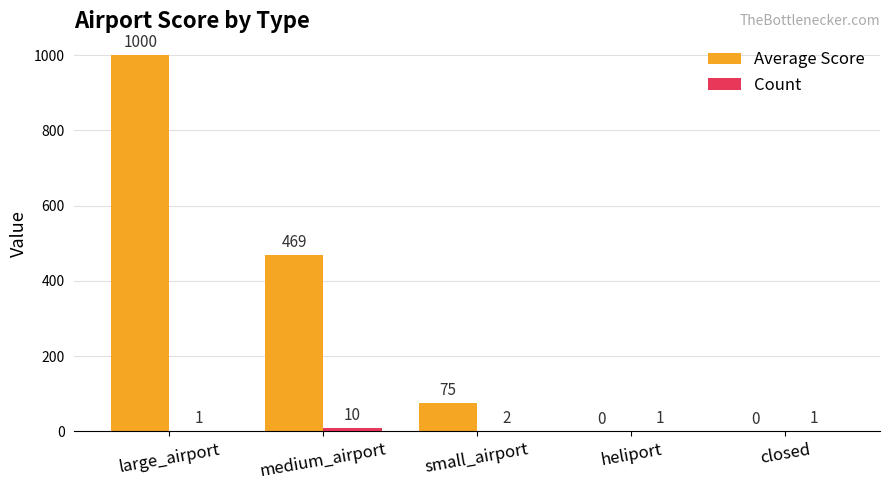

What is the maximum value shown in the chart?

1000